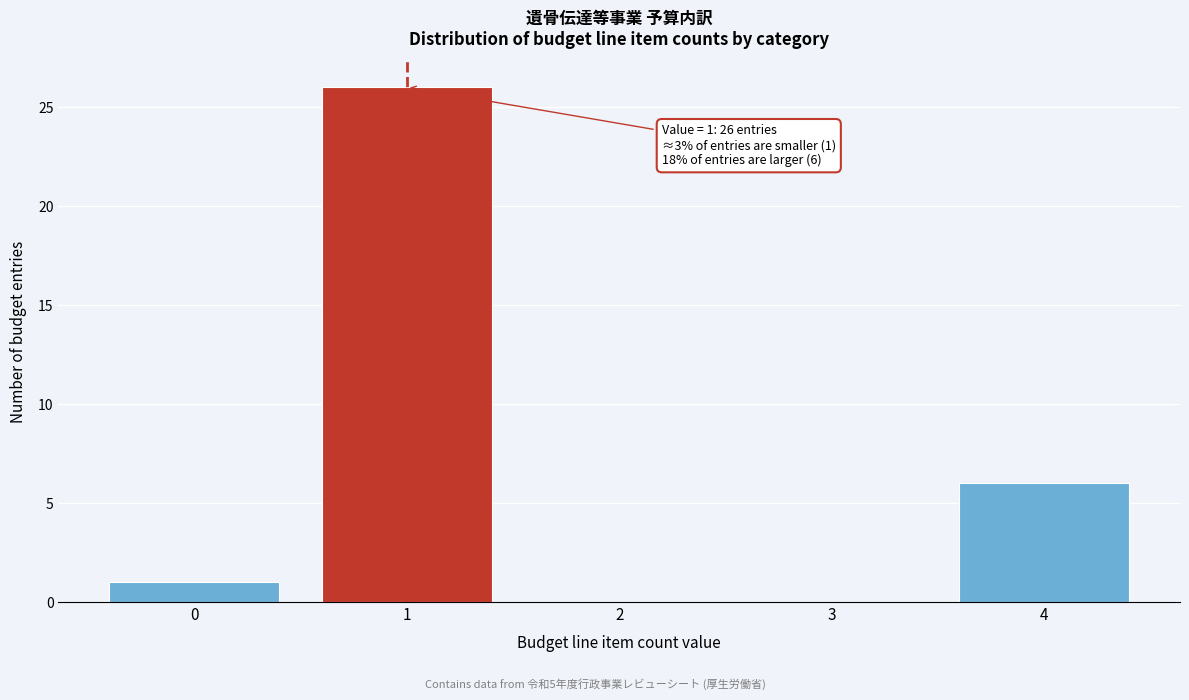

Which range on the x-axis has the tallest bar?

0.5 to 1.5